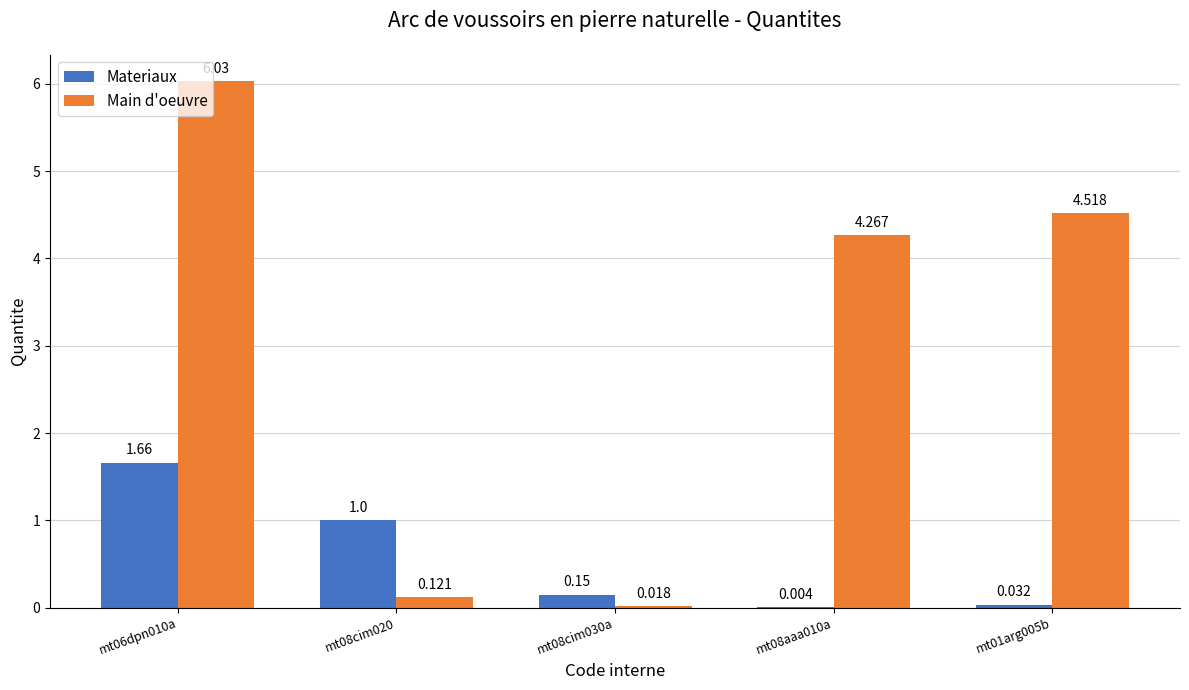

Is the value of Materiaux at mt08cim020 greater than the value of Main d'oeuvre at mt08cim020?

Yes